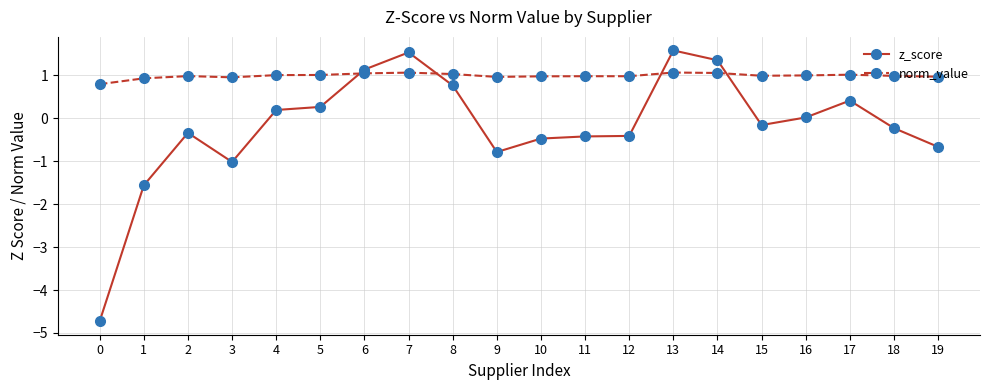

Rank the series by their average value, from highest to lowest.

norm_value, z_score